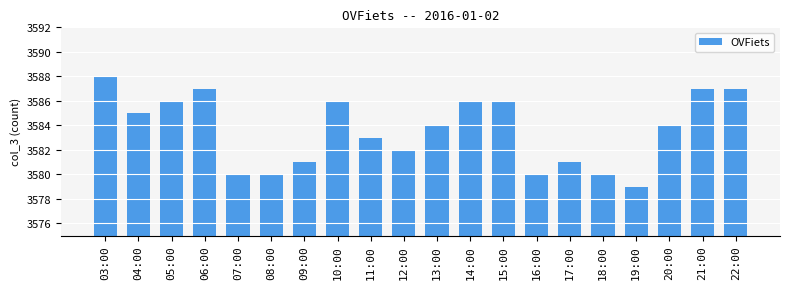

Which category has the highest value across all series?

03:00